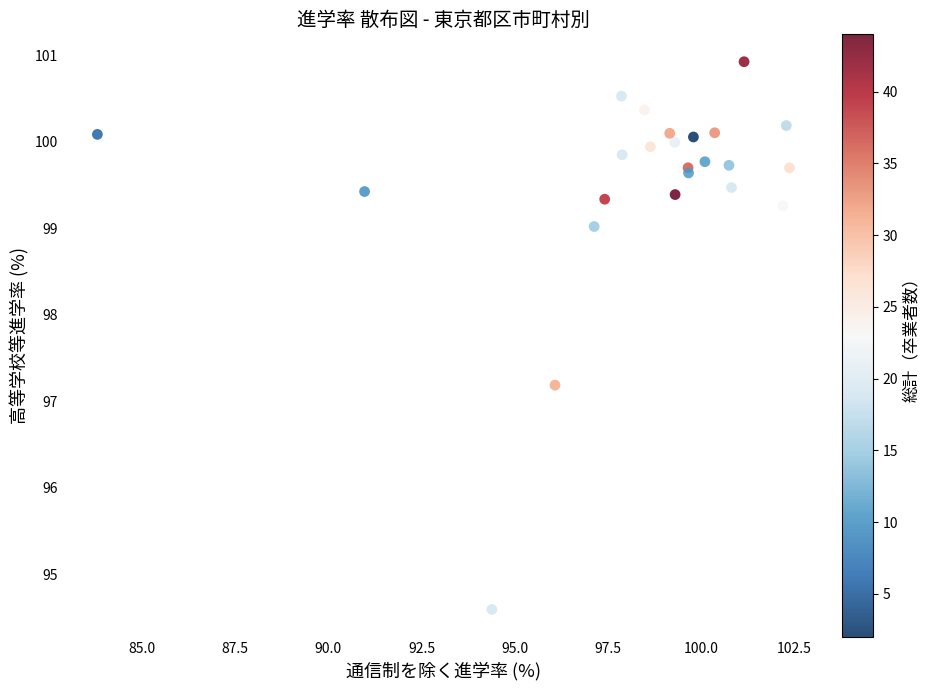

What Y value in the scatter plot is closest to 97?

97.2